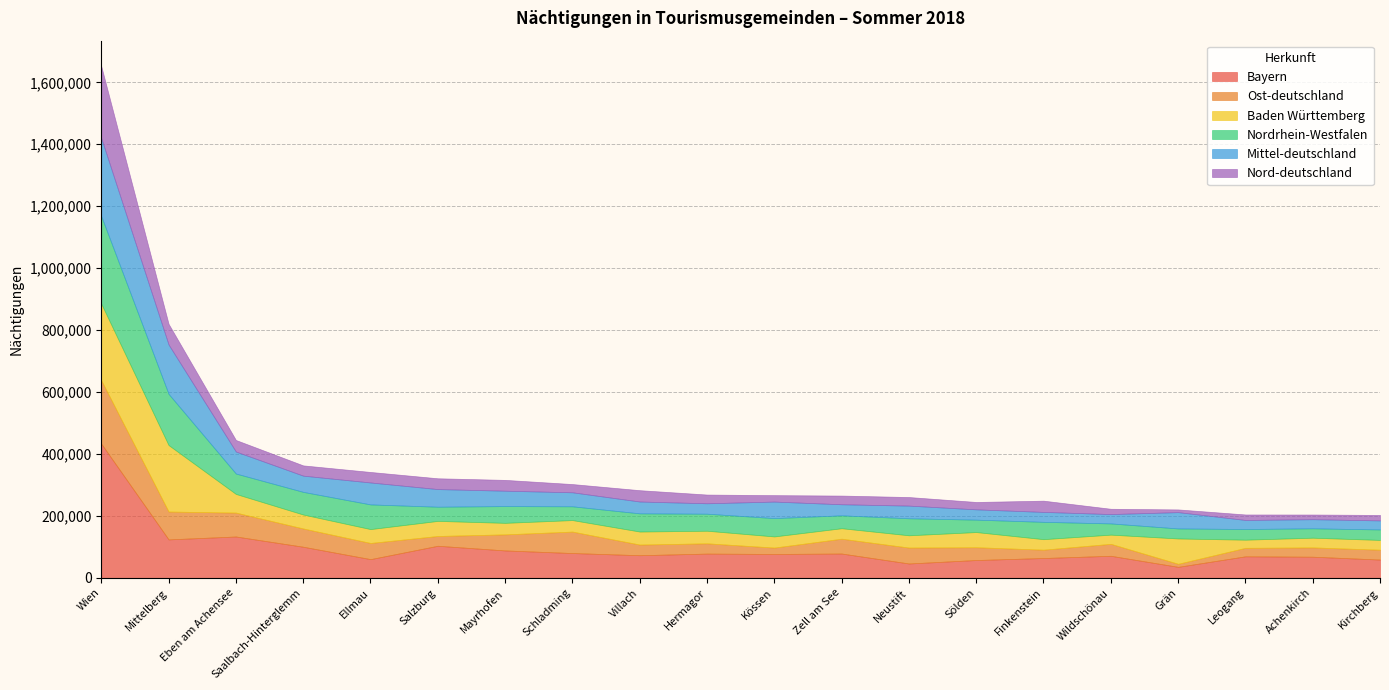

Rank the series by their maximum value, from highest to lowest.

Bayern, Nordrhein-Westfalen, Mittel-deutschland, Baden Württemberg, Nord-deutschland, Ost-deutschland